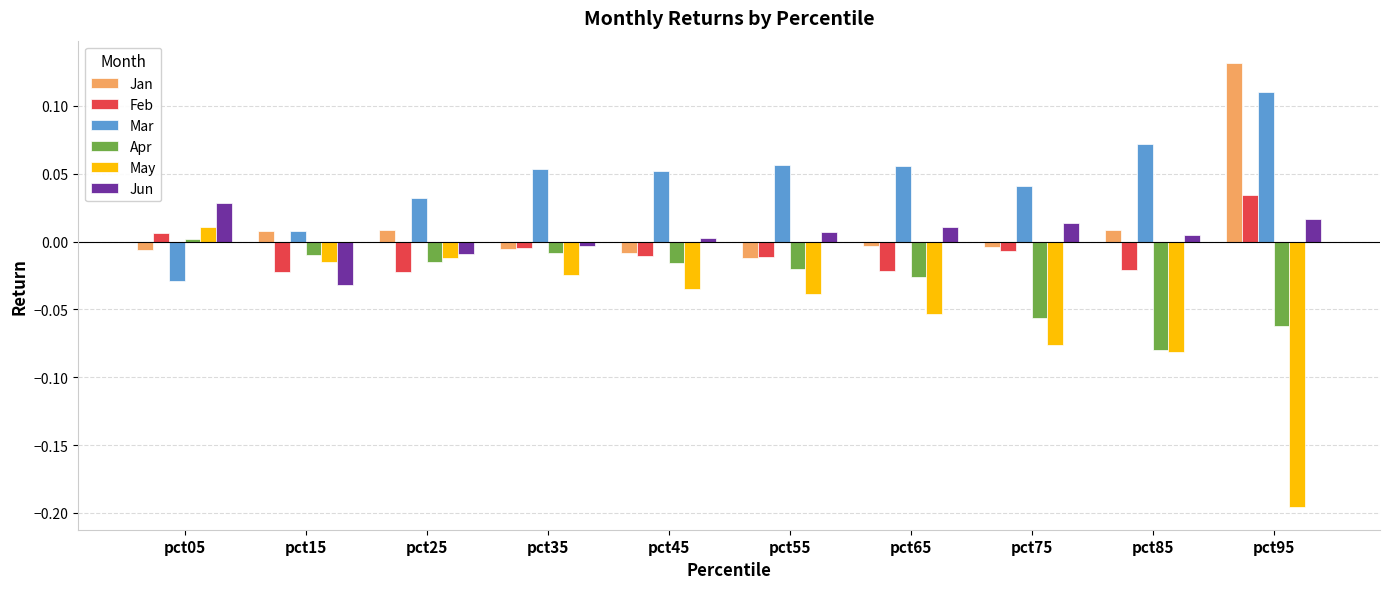

Between pct25 and pct85, which series saw the biggest shift?

May